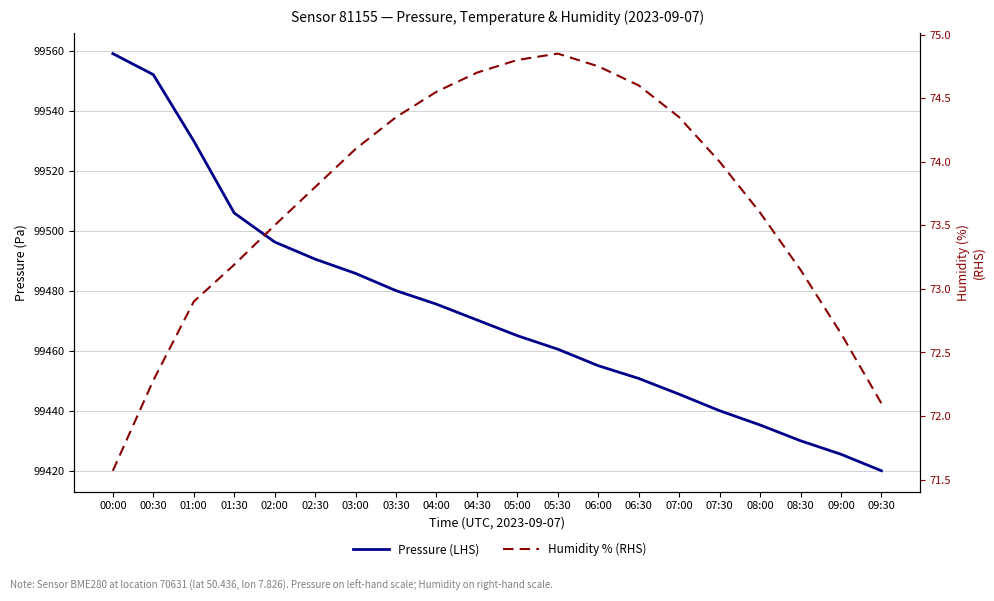

How many values in the Pressure (LHS) series exceed 99470?

10